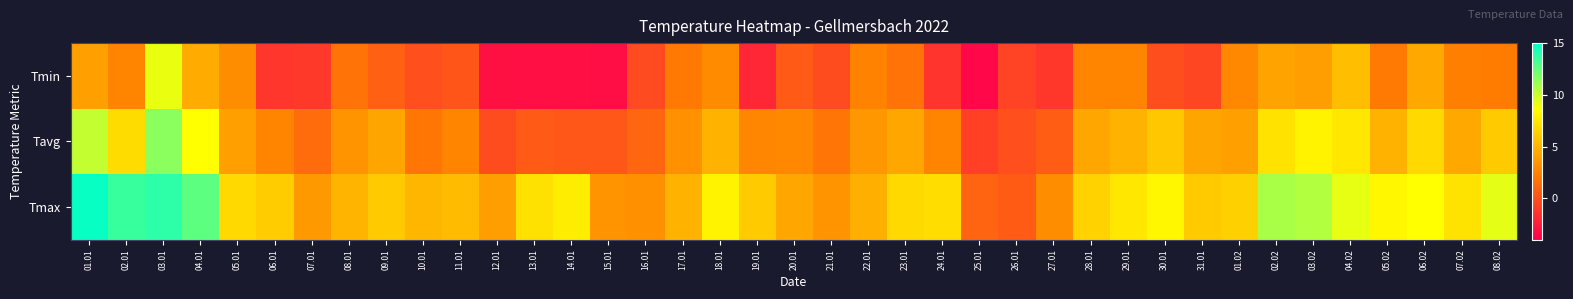

What is the minimum value shown in the chart?

-3.6